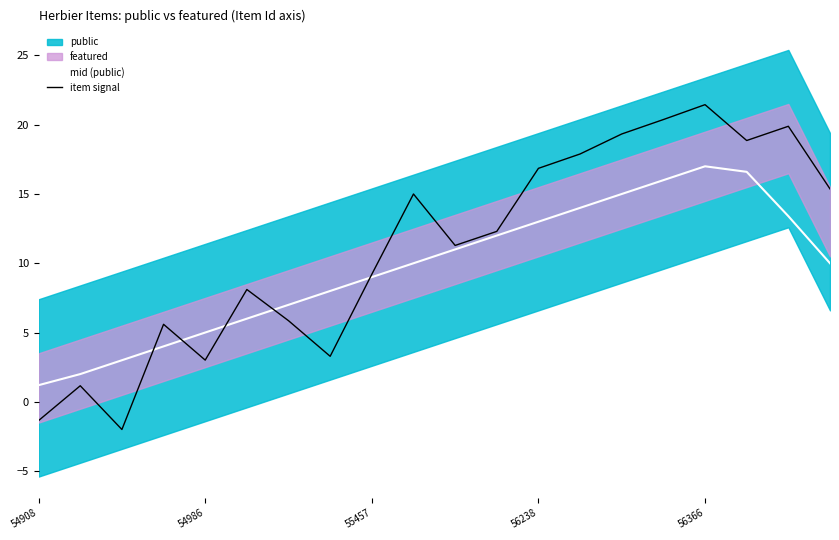

What is the highest value of the mid (public) series?

17.0